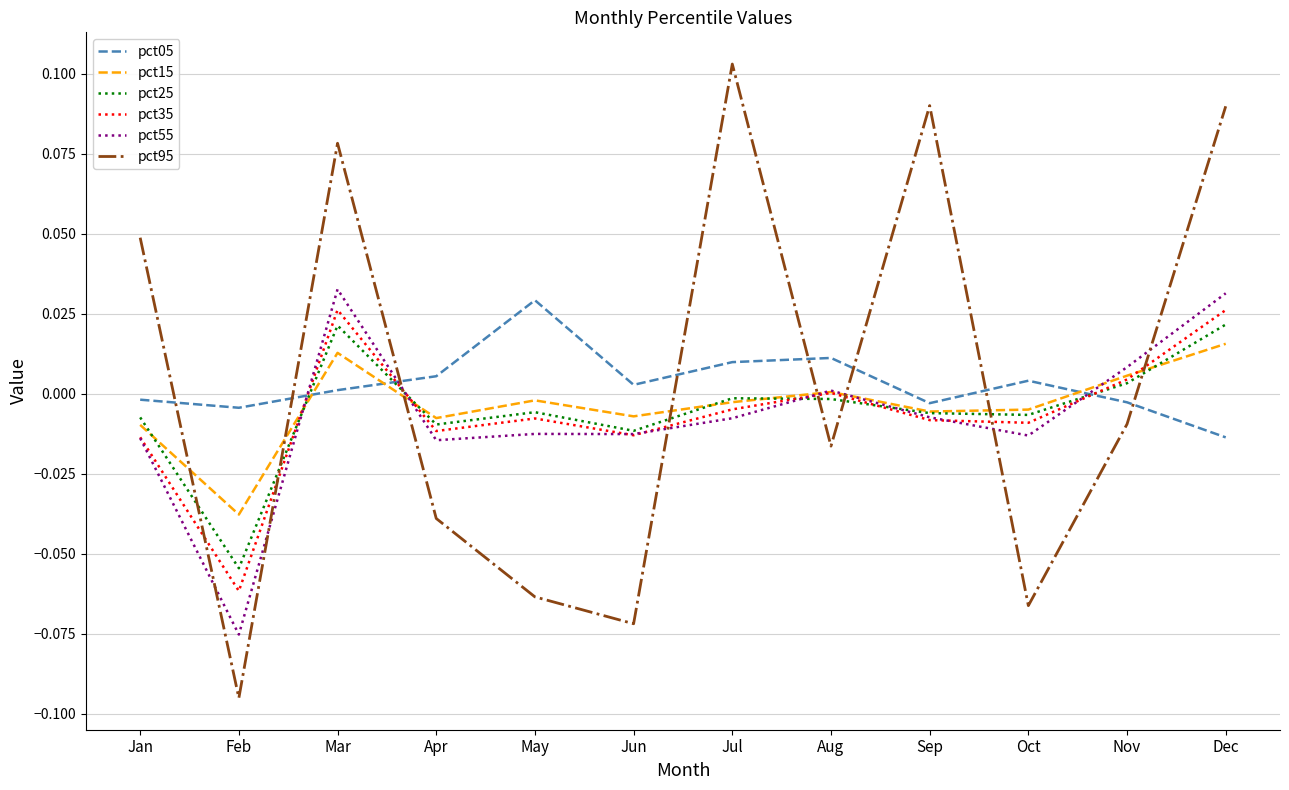

True or false: pct95 and pct15 cross at least once.

True